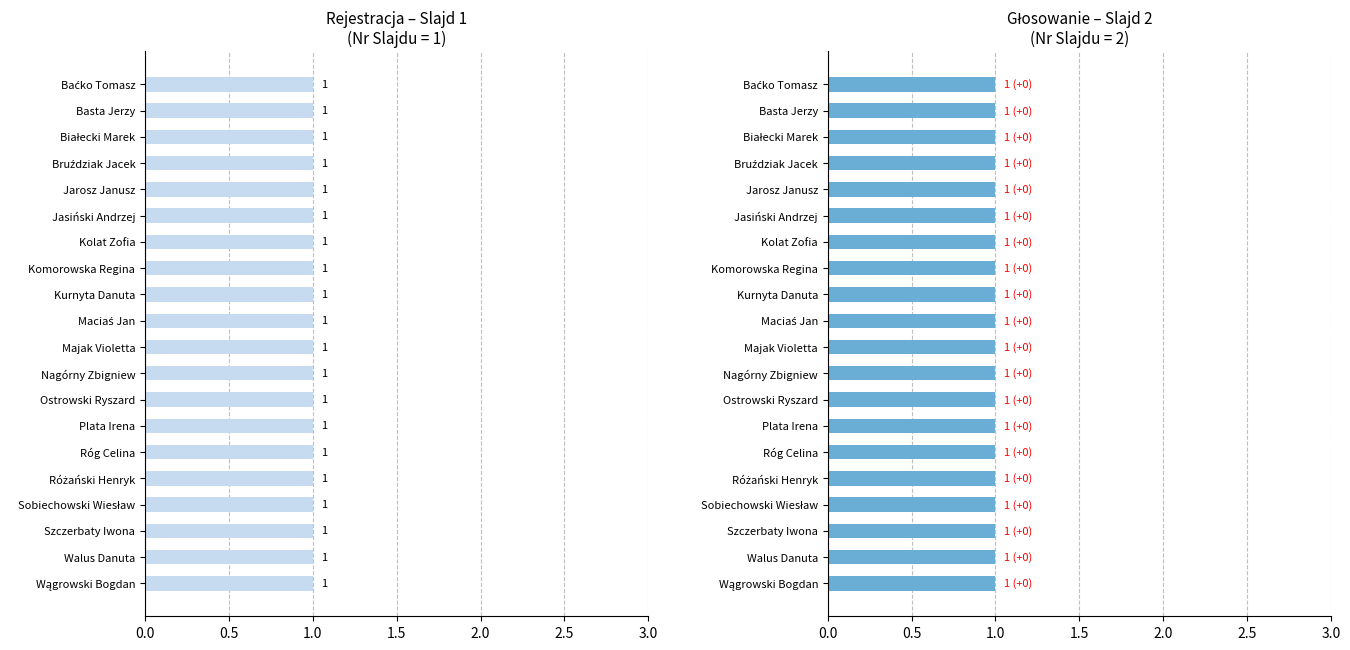

Are the bars grouped side by side (vs. stacked)?

Yes